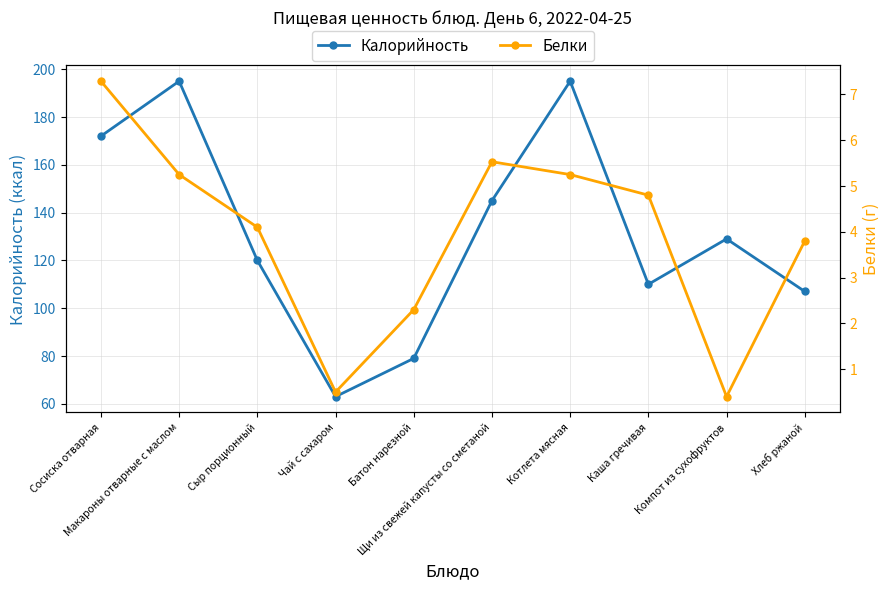

What position from the right is Компот из сухофруктов?

2